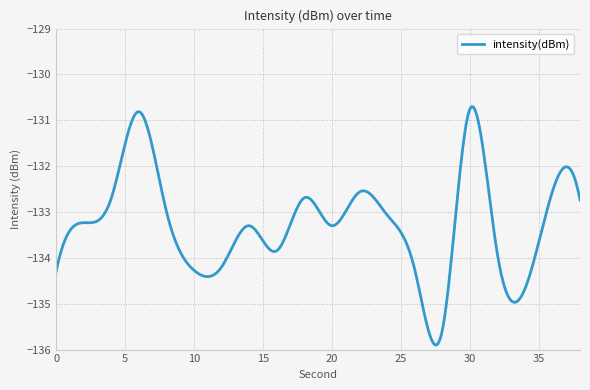

How many categories are shown in the chart?

300